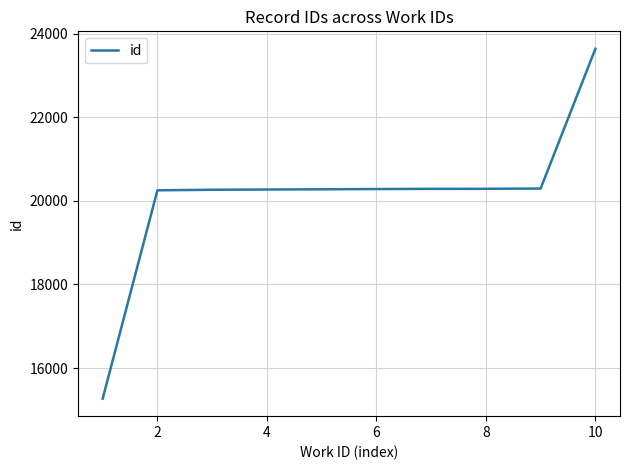

What is the difference between the maximum and minimum values?

8368